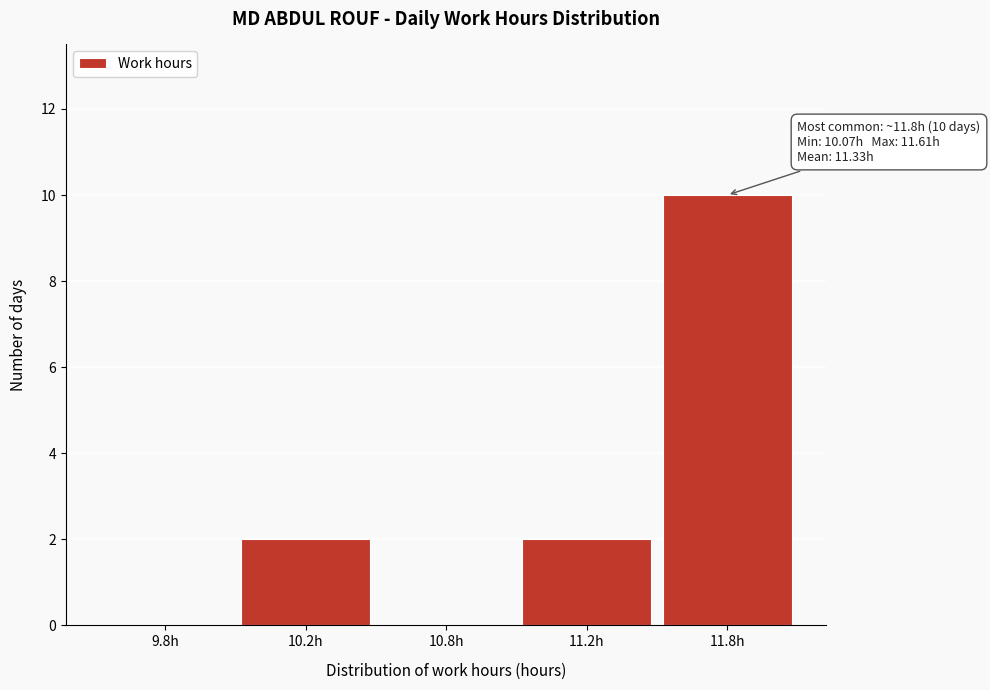

Reading left to right, transcribe all the data shown in this chart.

9.8h=0	10.2h=2	10.8h=0	11.2h=2	11.8h=10